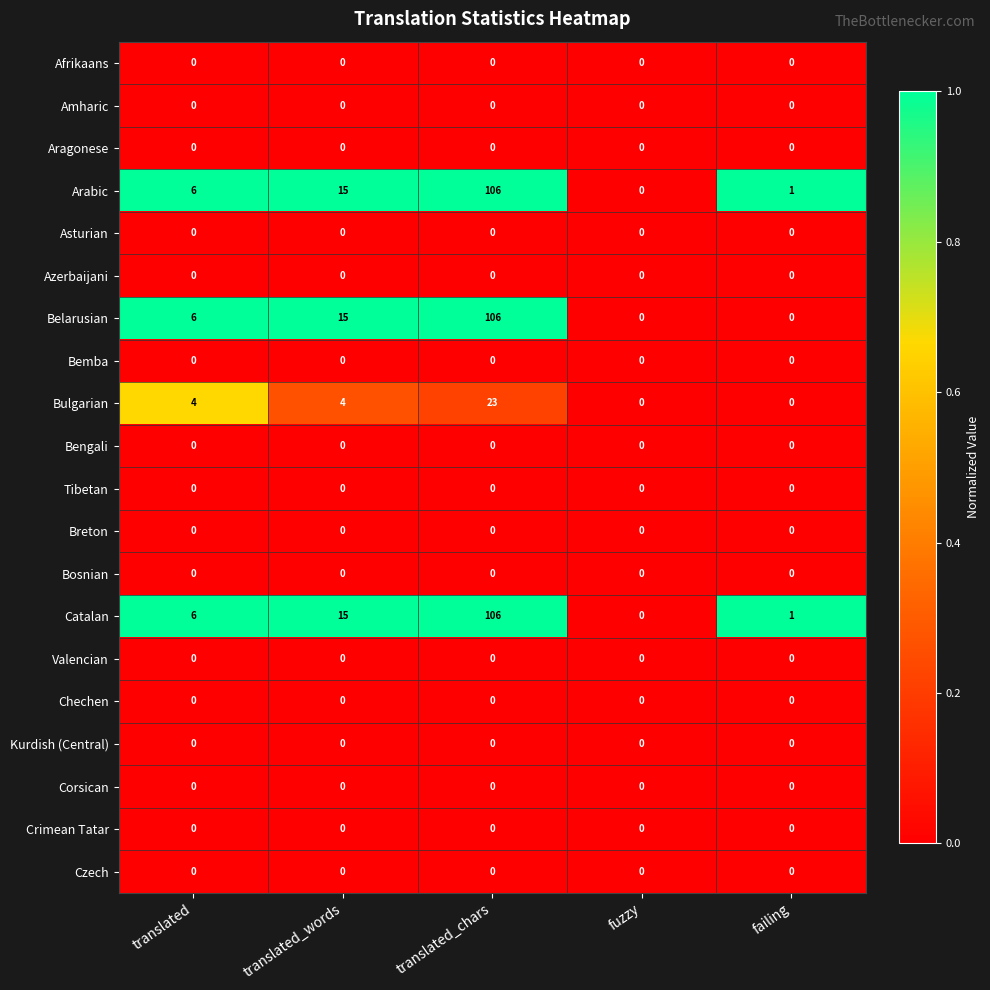

The value of Bengali at translated_words is 0. True or false?

True